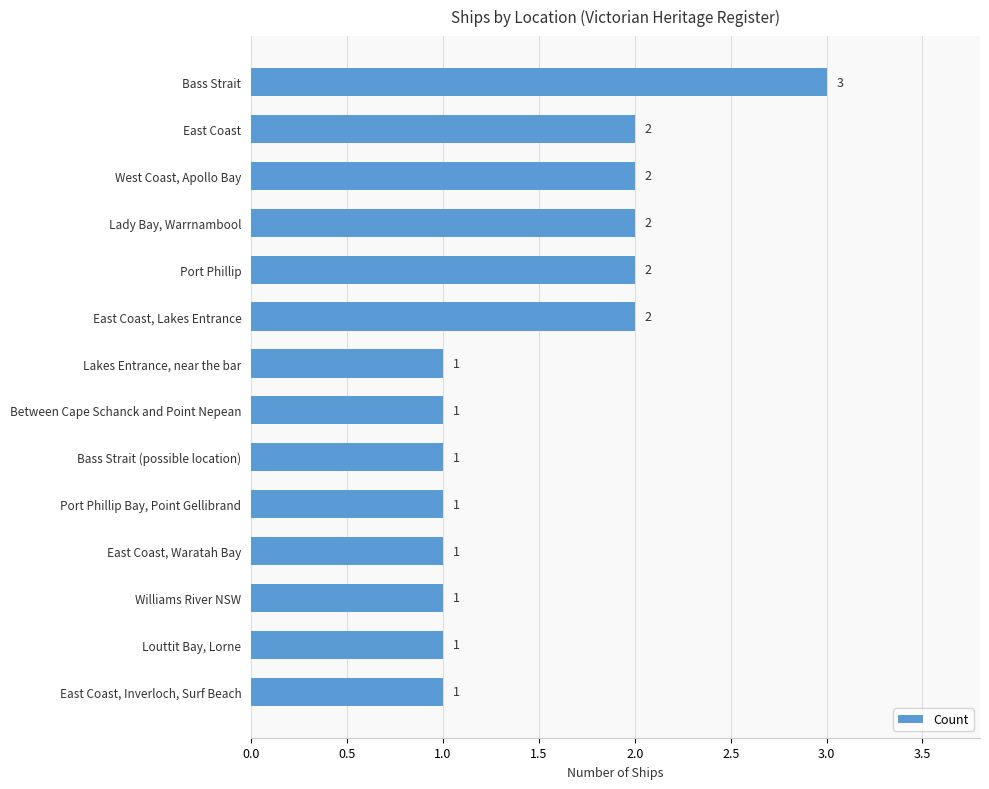

How many distinct data groups are displayed?

1